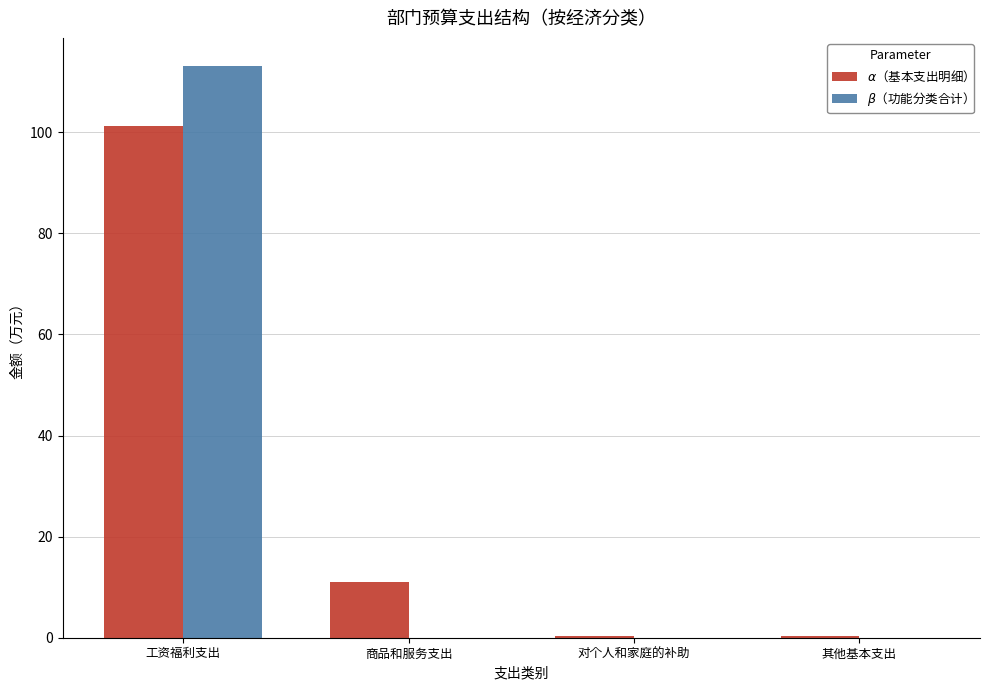

What is the total value across all series at 商品和服务支出?

11.0